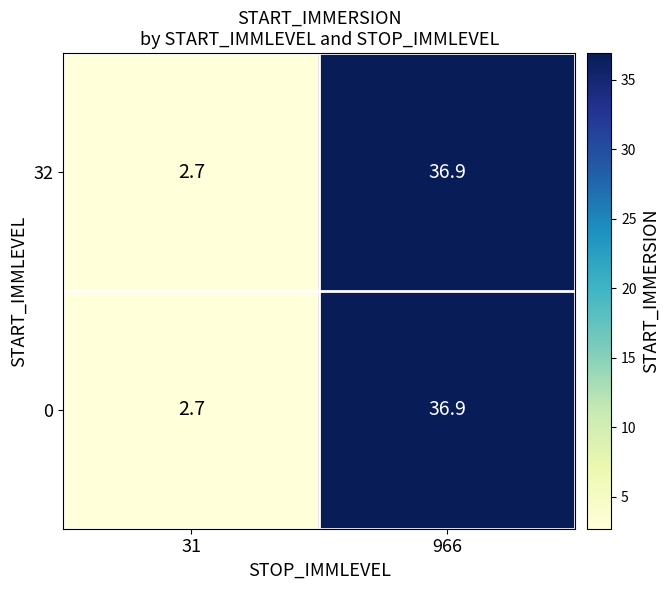

What is the sum of all 0 values?

39.6